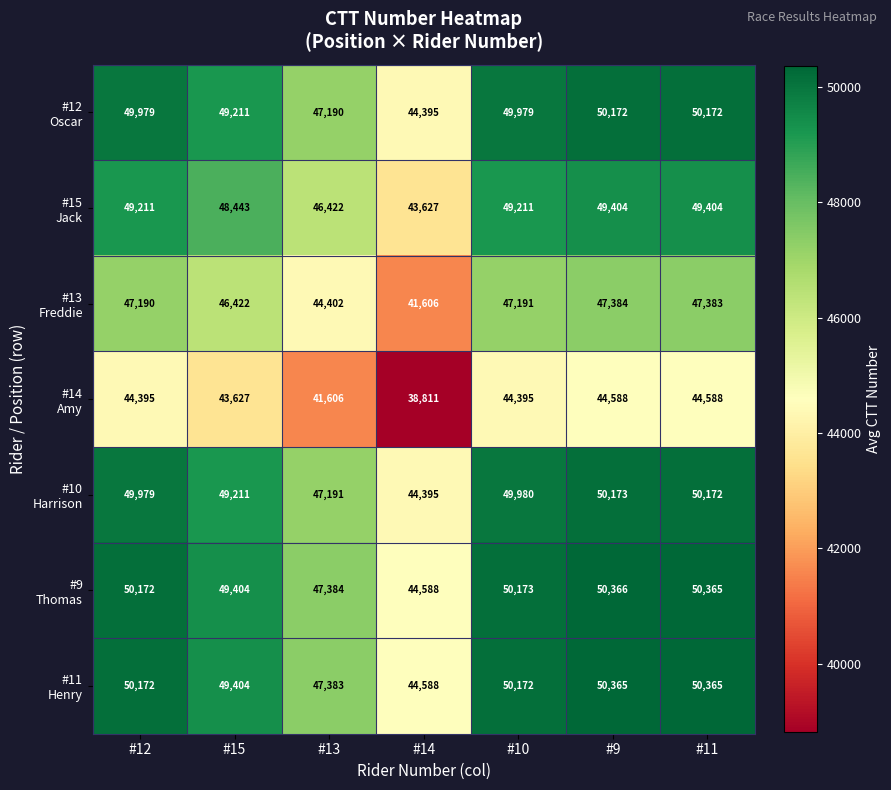

What is the difference between the highest and lowest values at #14?

5777